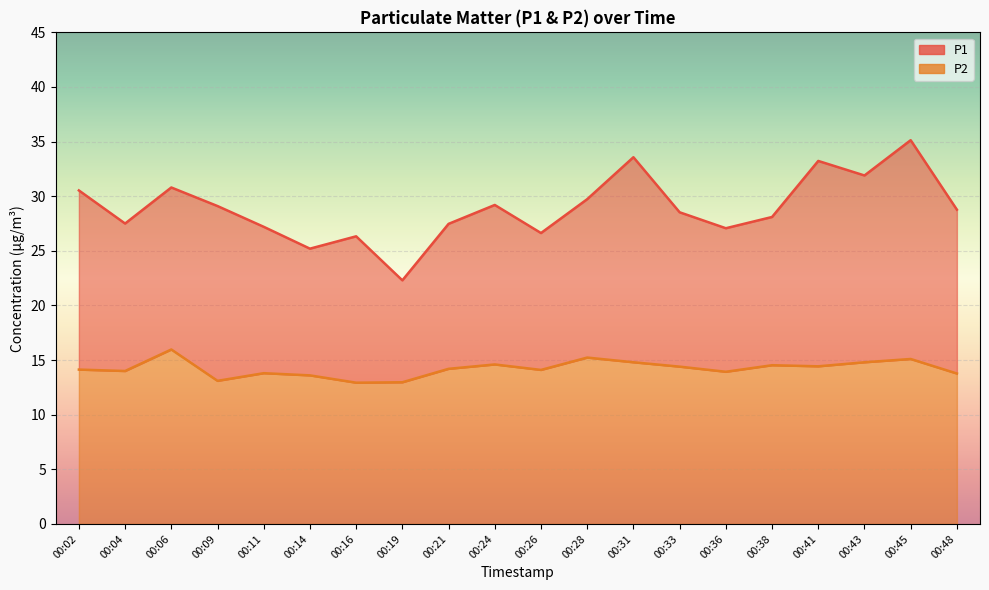

How many distinct data groups are displayed?

2